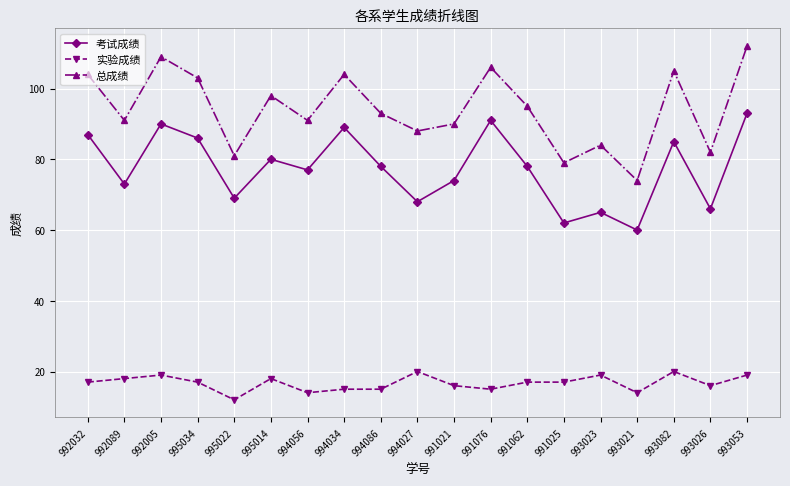

List the series in order of their peak value, lowest first.

实验成绩, 考试成绩, 总成绩